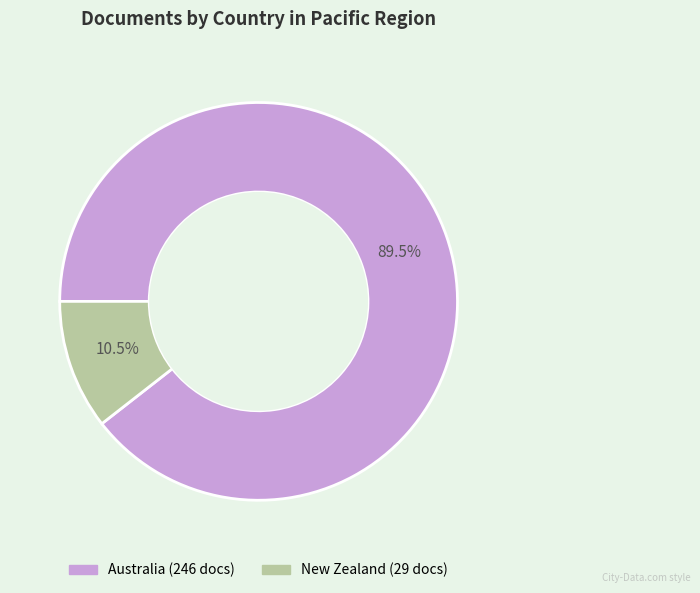

Rank the categories by value from highest to lowest.

Australia, New Zealand